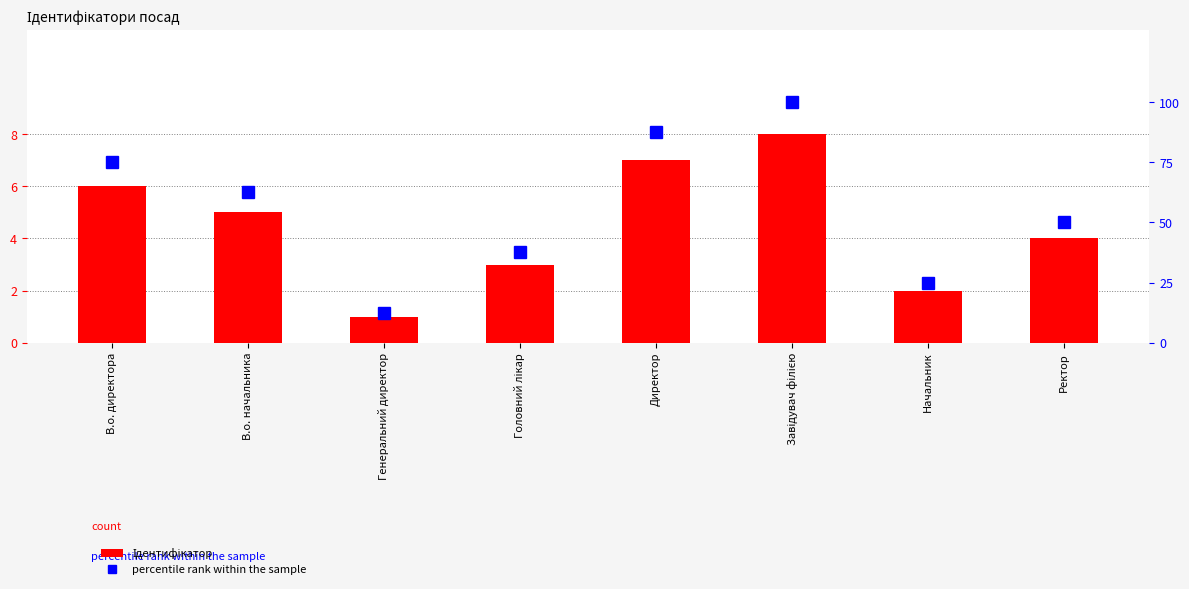

Between В.о. директора and В.о. начальника, which series saw the biggest shift?

percentile rank within the sample